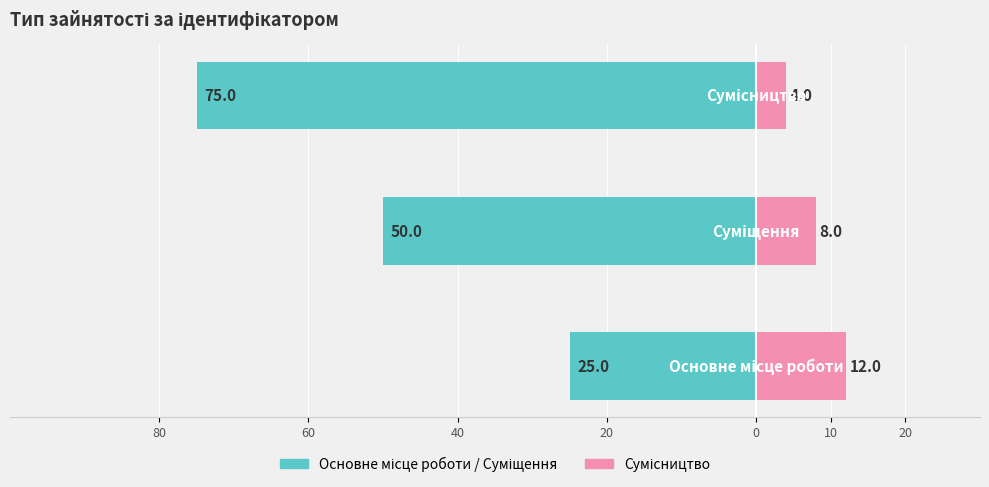

Is it true that Сумісництво equals 14 at 60?

False